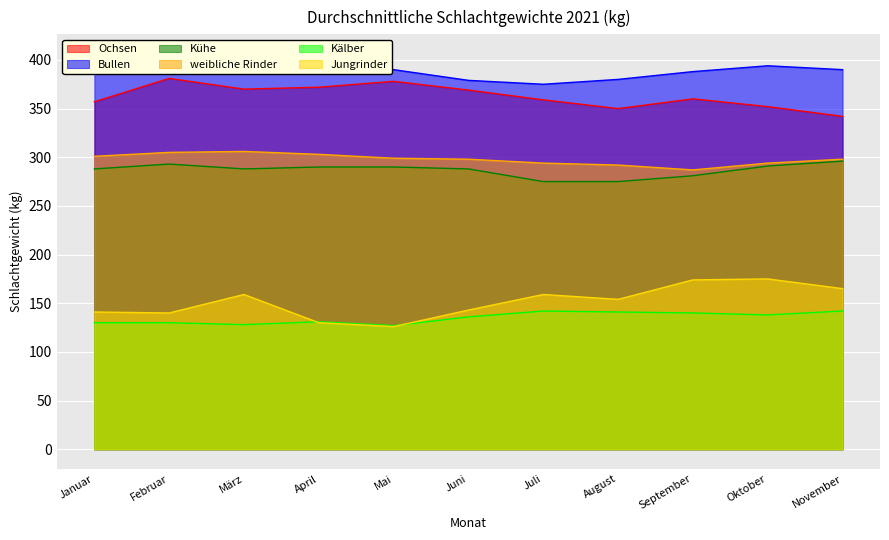

Read the Ochsen value at Mai.

378